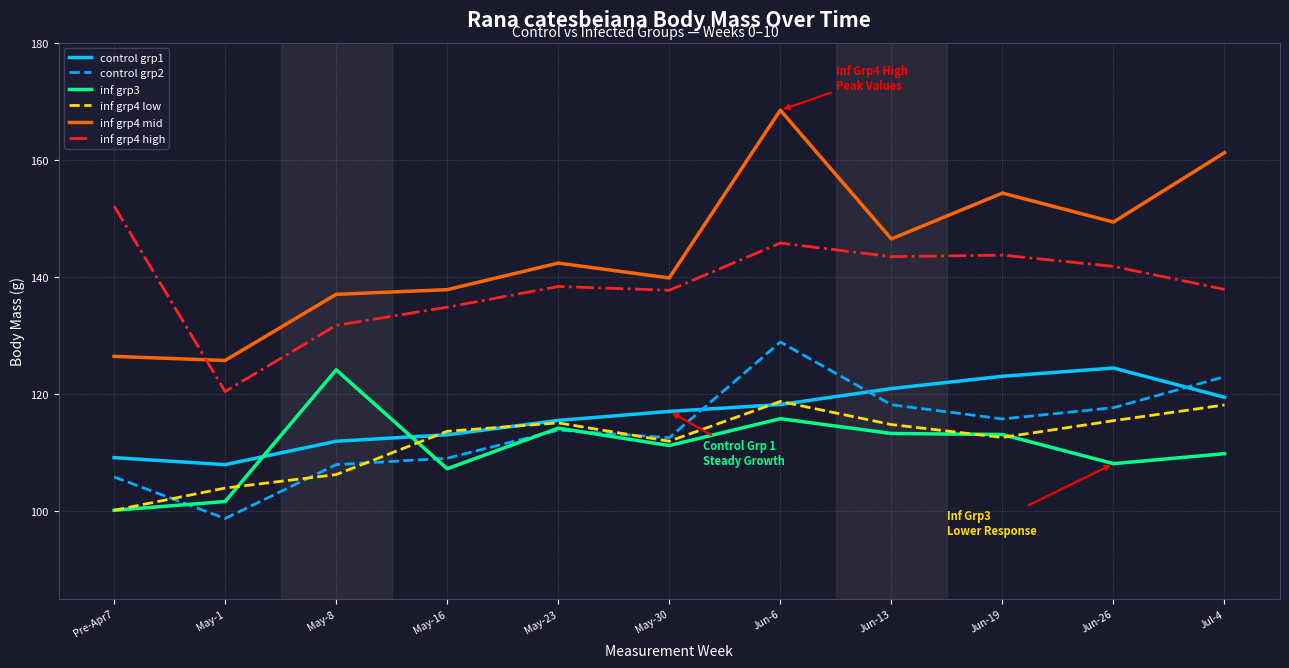

Which category has the highest value across all series?

Jun-6